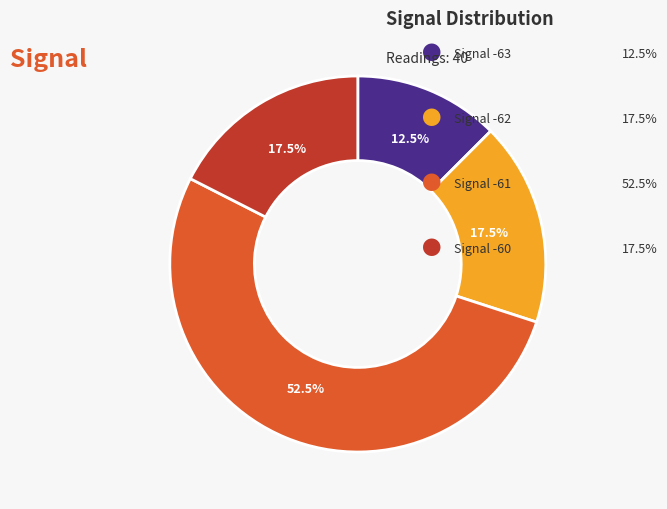

Is there any slice that represents more than half of the pie?

Yes